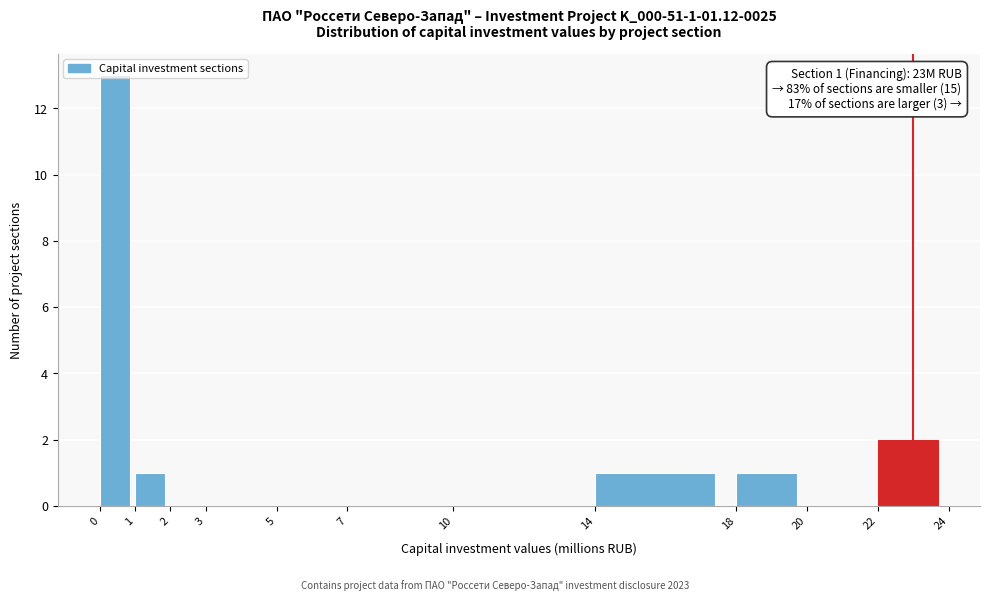

Which range on the x-axis has the tallest bar?

0 to 1